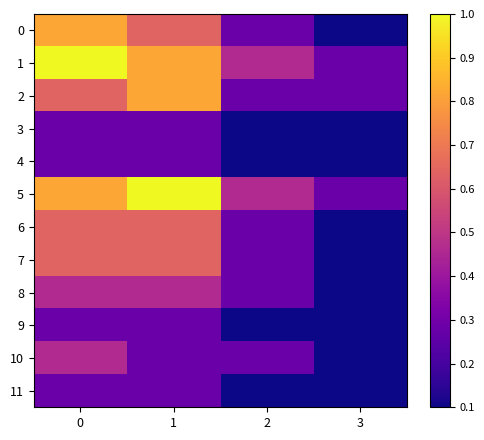

Which label corresponds to the smallest value in the chart?

3